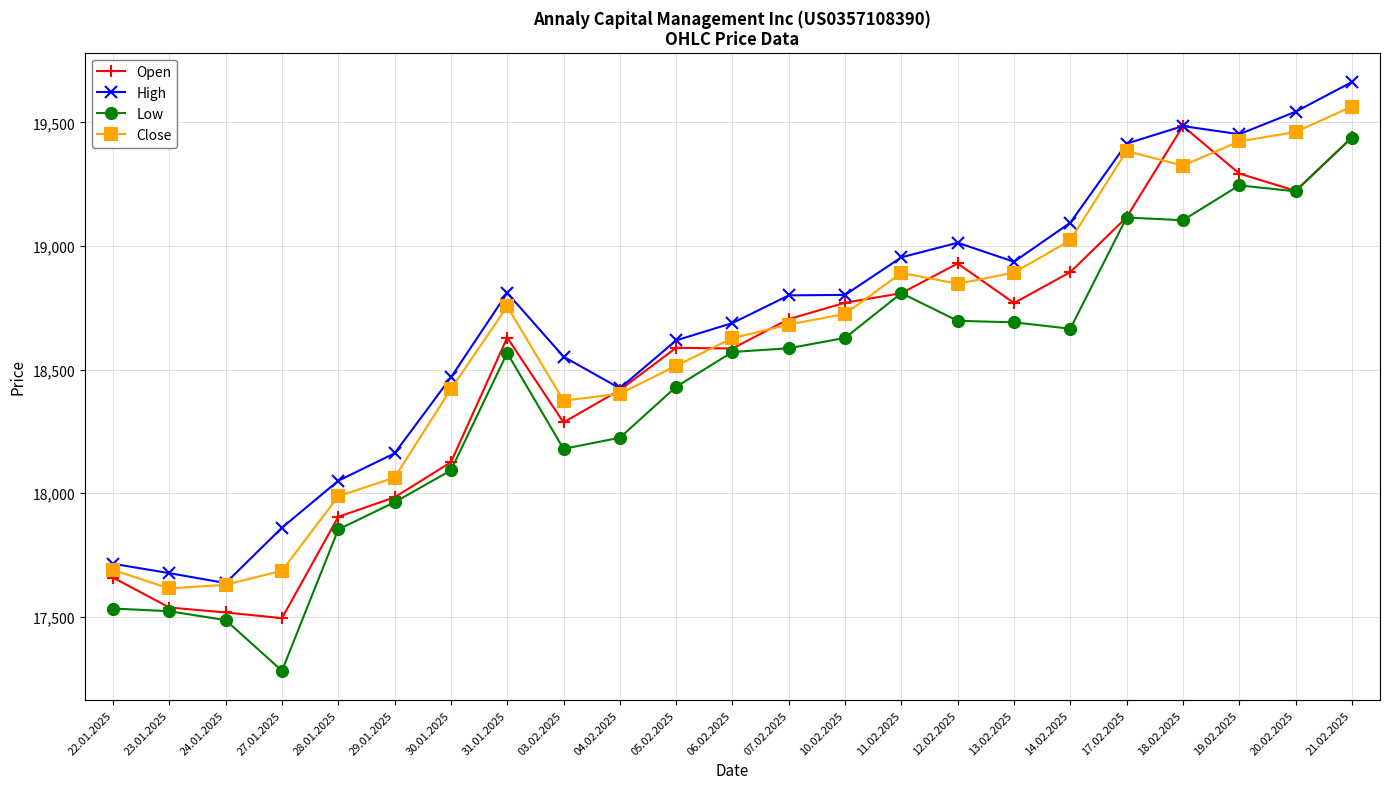

True or false: Low and Close cross at least once.

False